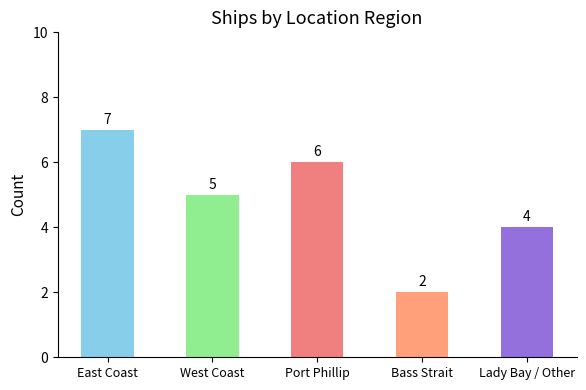

What is the value of the 5th bar from the left?

4